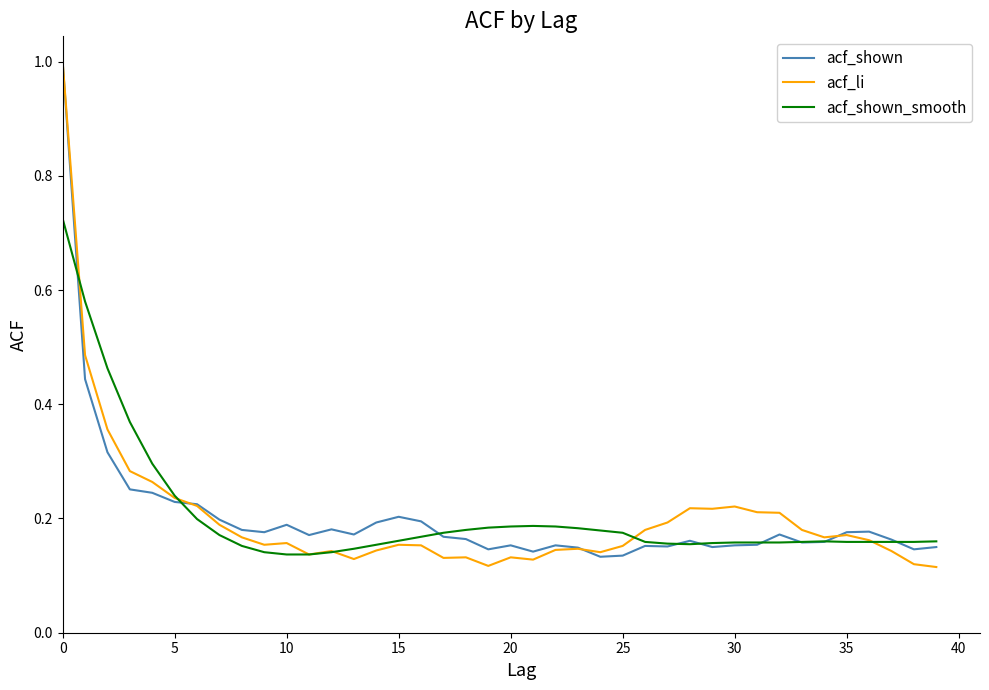

True or false: acf_shown_smooth and acf_shown cross at least once.

True